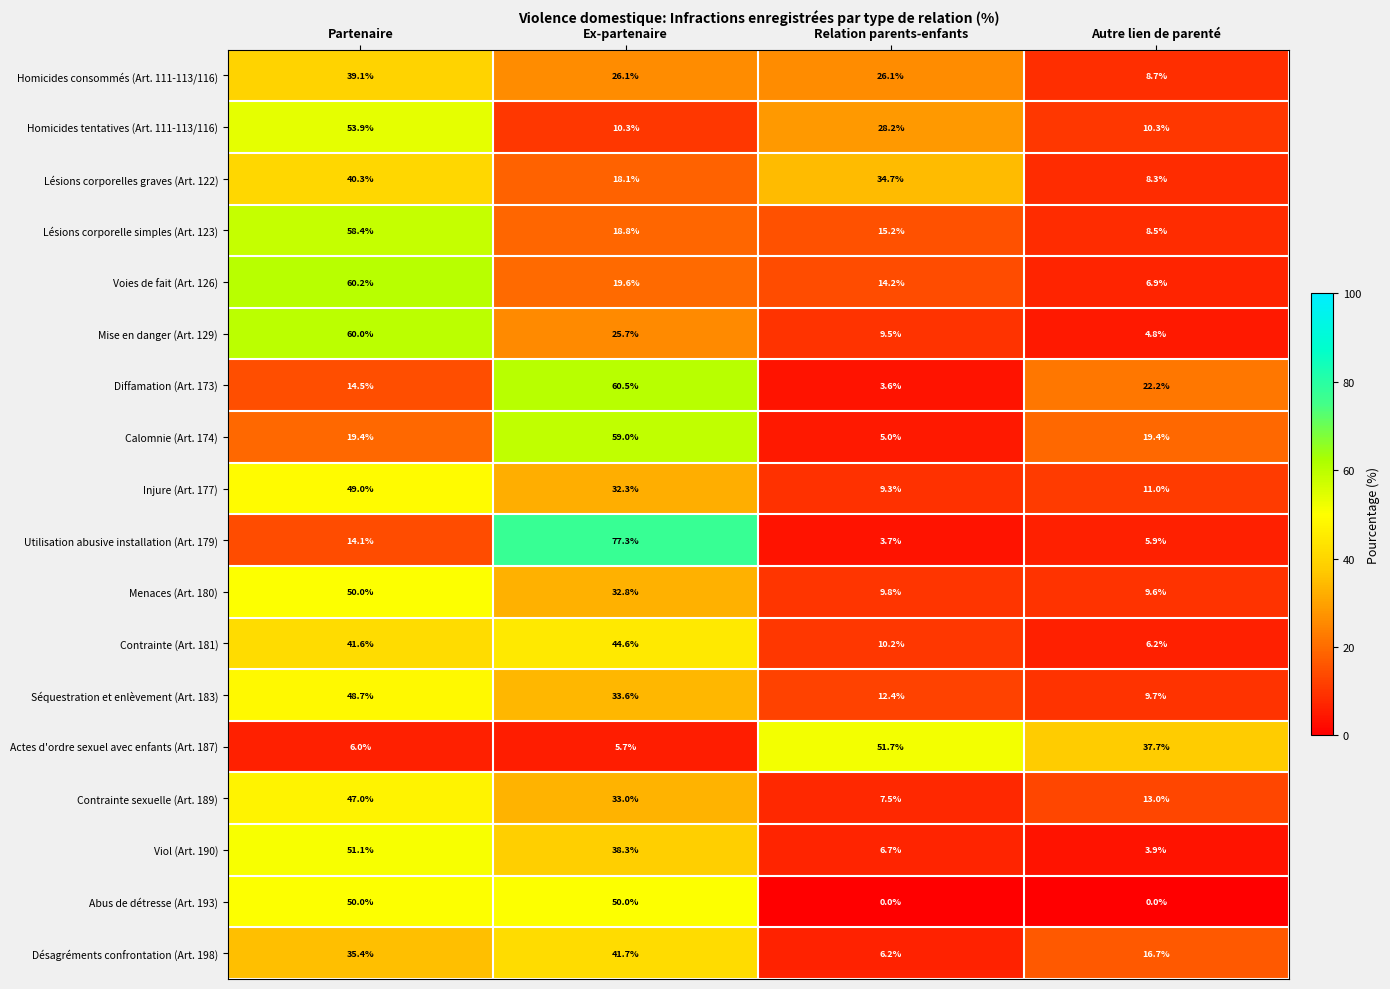

Which series has the widest spread of values?

Utilisation abusive installation (Art. 179)